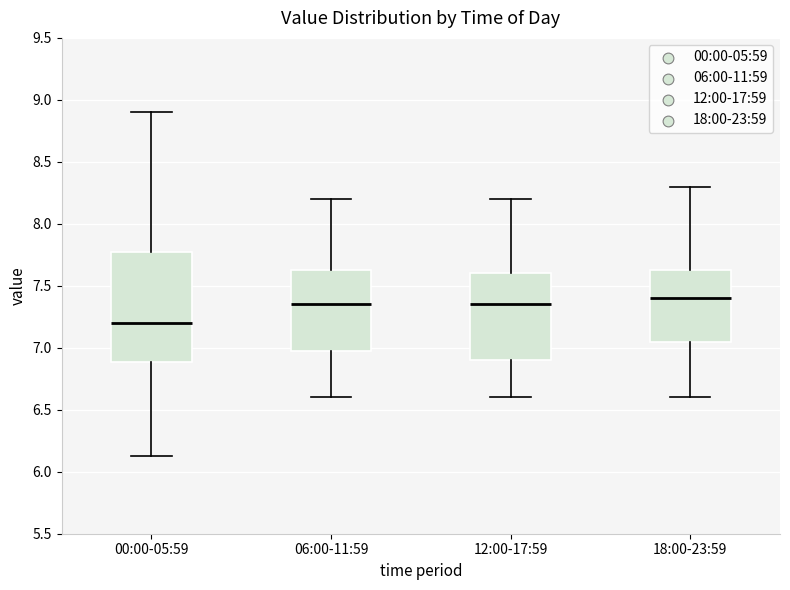

Reading left to right, read every box against the y-axis: the position of its median line, the range the box covers, and the ends of its whiskers. The values are not printed on the chart, so give them approximately, as read against the axis.

00:00-05:59: median 7.20, box 6.90 to 7.75, whiskers 6.15 to 8.90
06:00-11:59: median 7.35, box 7.00 to 7.65, whiskers 6.60 to 8.20
12:00-17:59: median 7.35, box 6.90 to 7.60, whiskers 6.60 to 8.20
18:00-23:59: median 7.40, box 7.05 to 7.65, whiskers 6.60 to 8.30